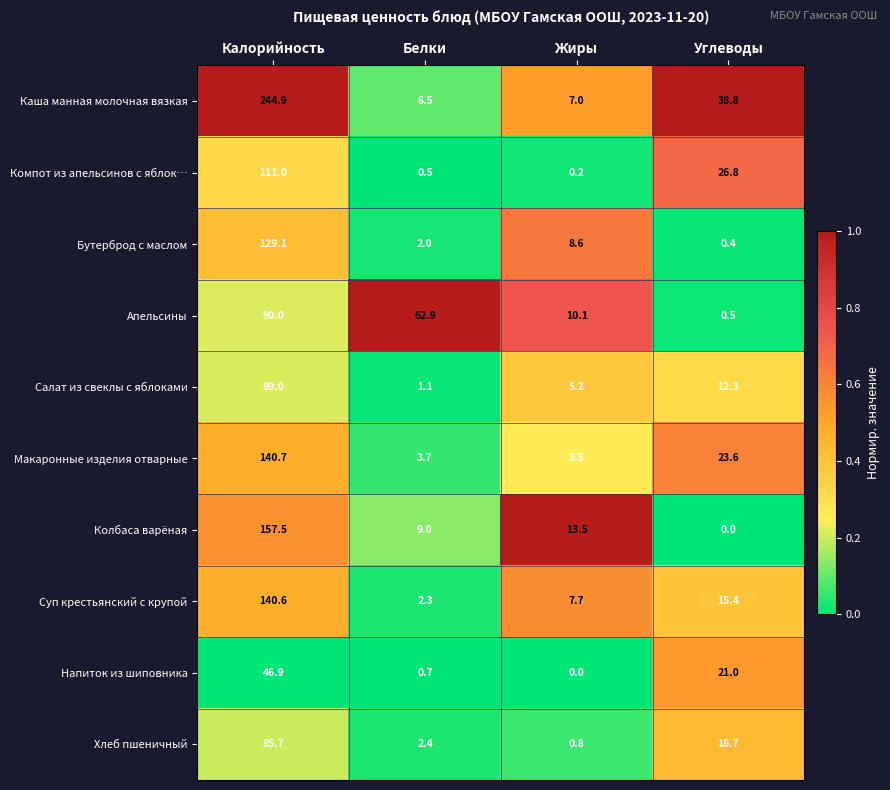

The value of Колбаса варёная at Углеводы is 0.0. True or false?

True